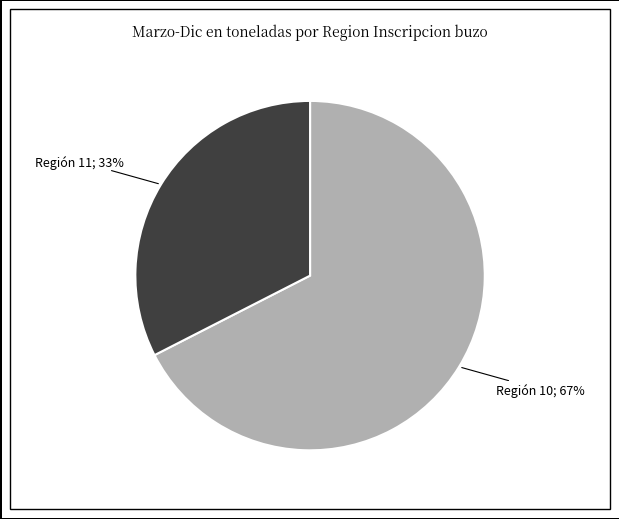

To the nearest percent, what is the average slice percentage?

50%